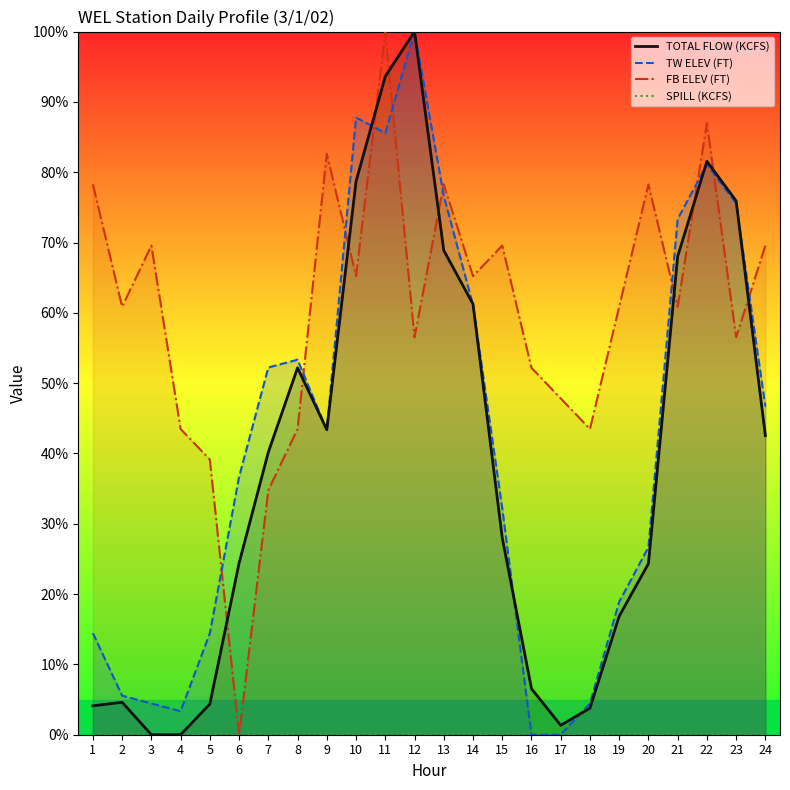

Which has a higher value, 15 or 2?

15